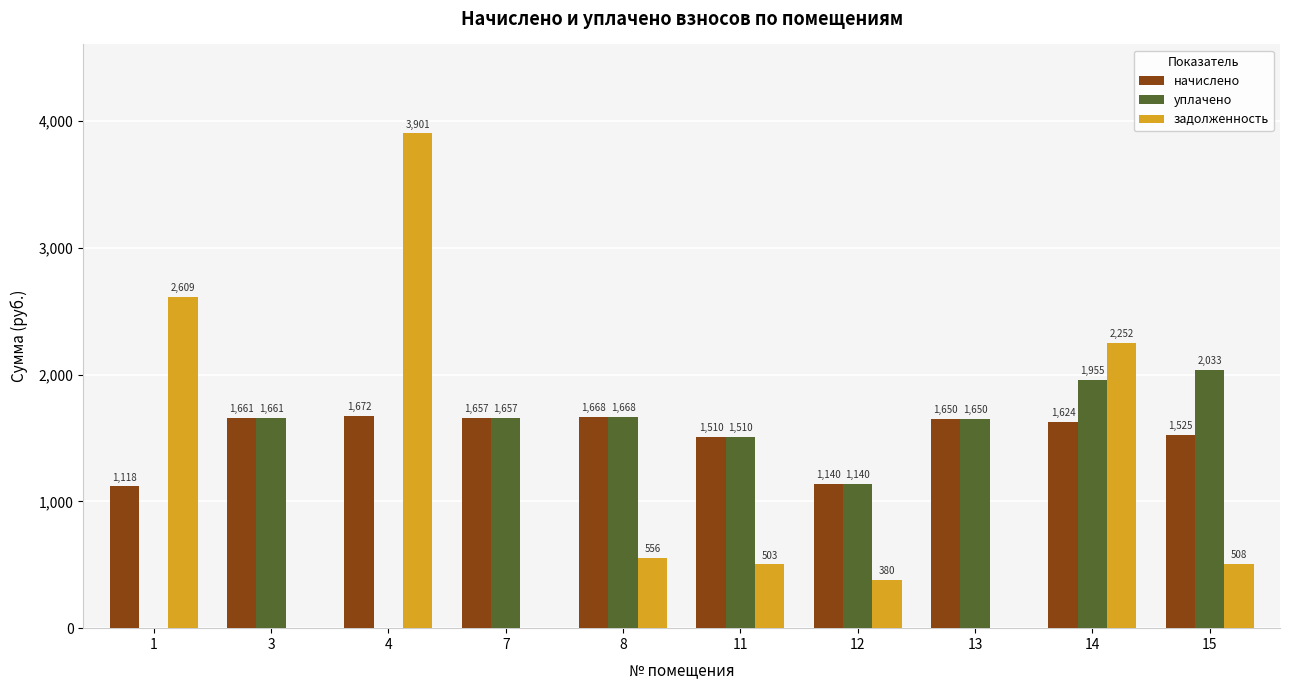

How many series are shown in this chart?

3